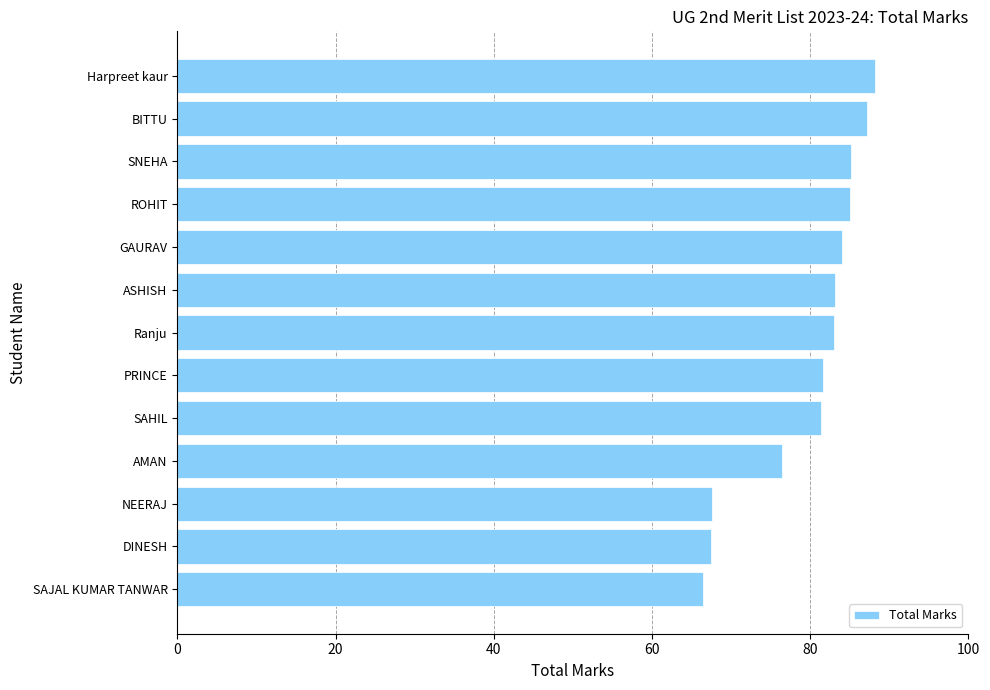

How many data points are less than 83?

6